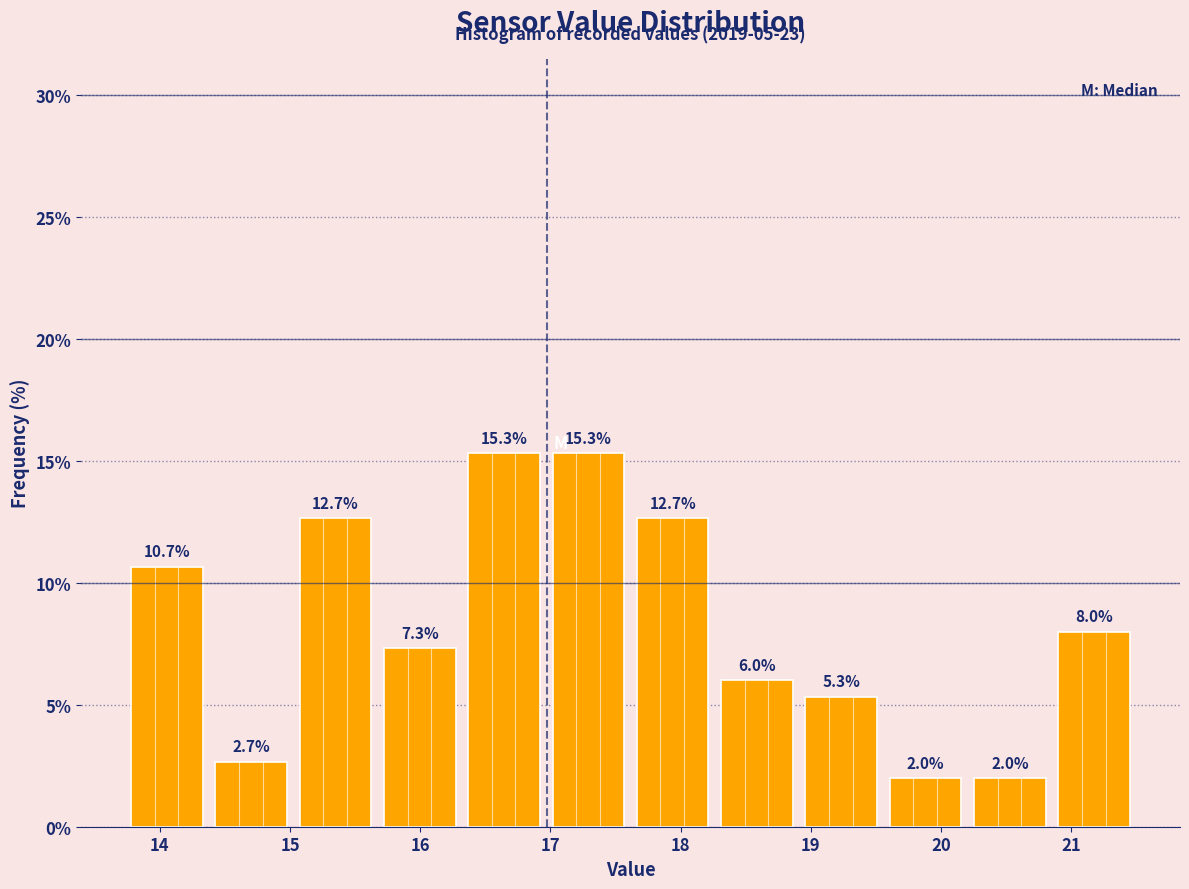

How tall is the bar that spans 13.7 to 14.4 on the x-axis? The bar edges are not printed on the chart, so give them approximately, as read against the axis.

10.7